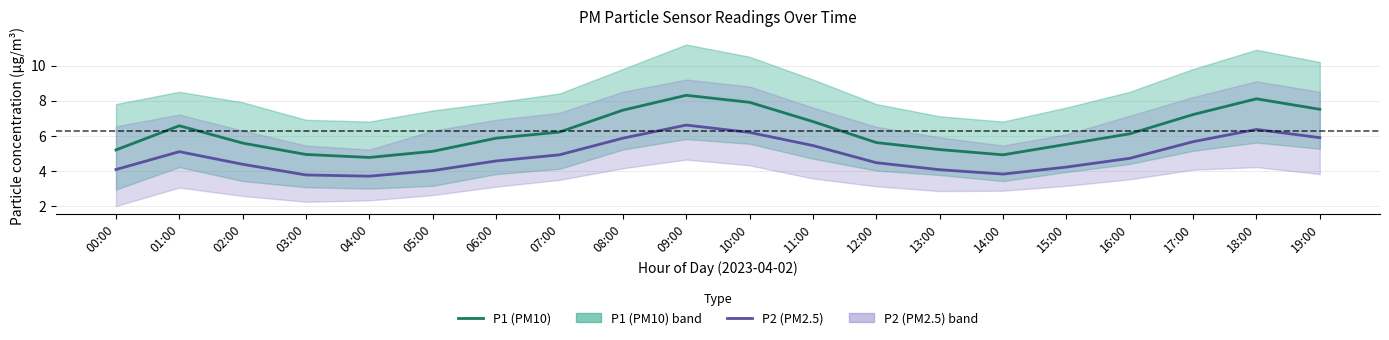

What is the spread (max minus min) of values at 07:00?

1.3